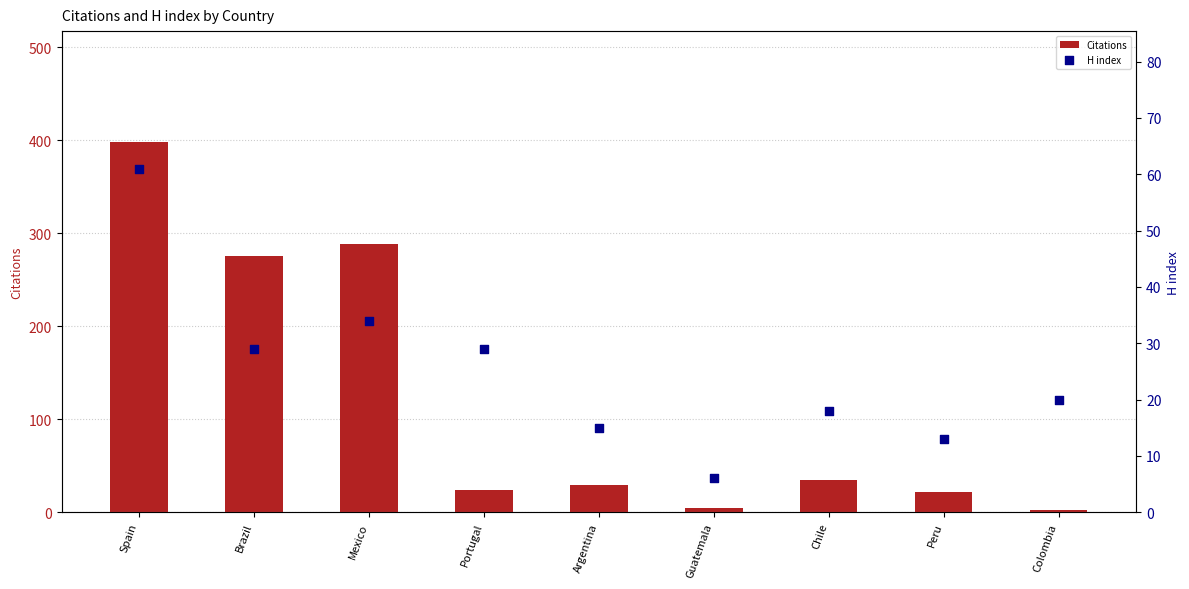

At how many categories does at least one series exceed 377?

1